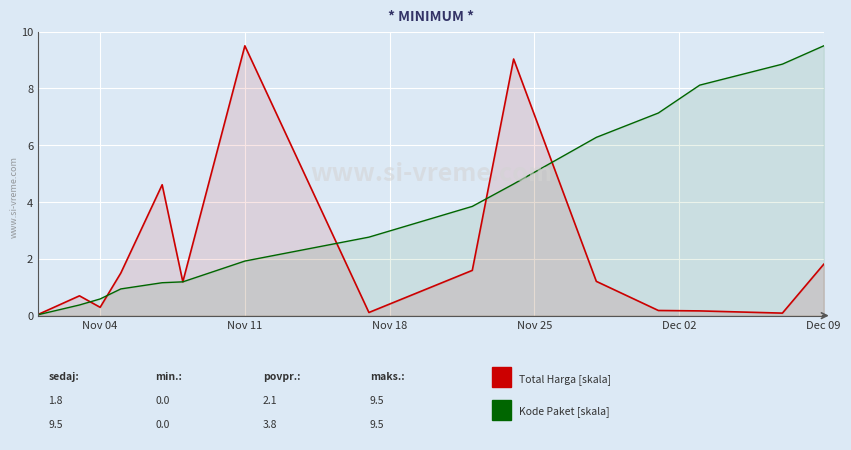

How many lines are shown in the chart?

2